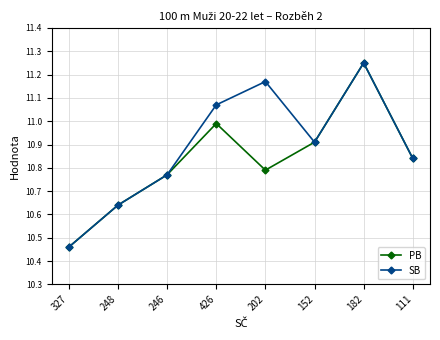

What position from the left is 182?

7